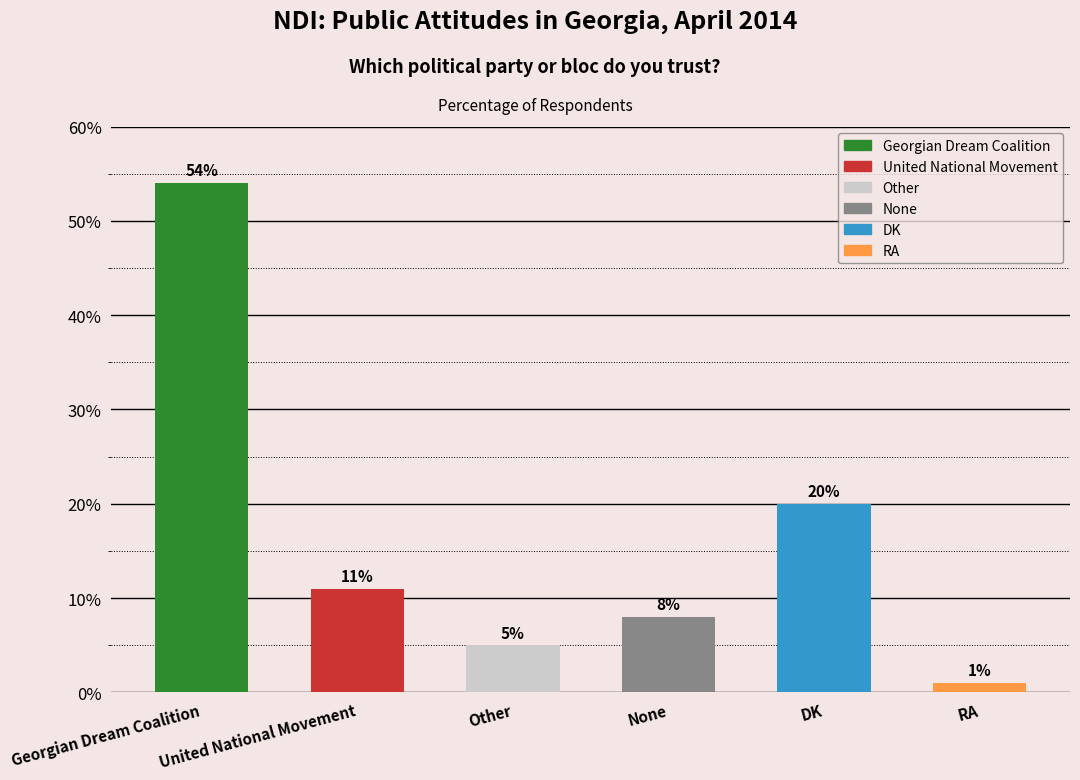

What is the minimum value shown in the chart?

1